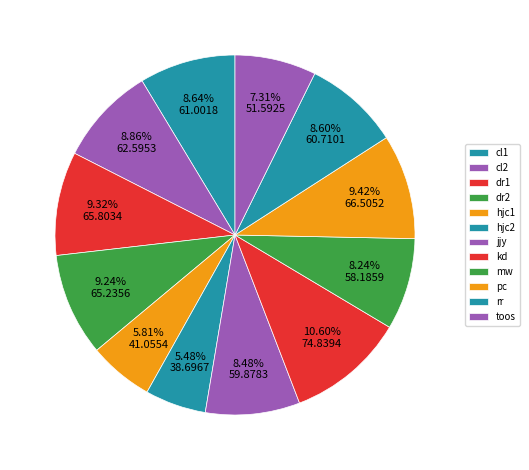

What percentage is the rr slice, to the nearest percent?

9%